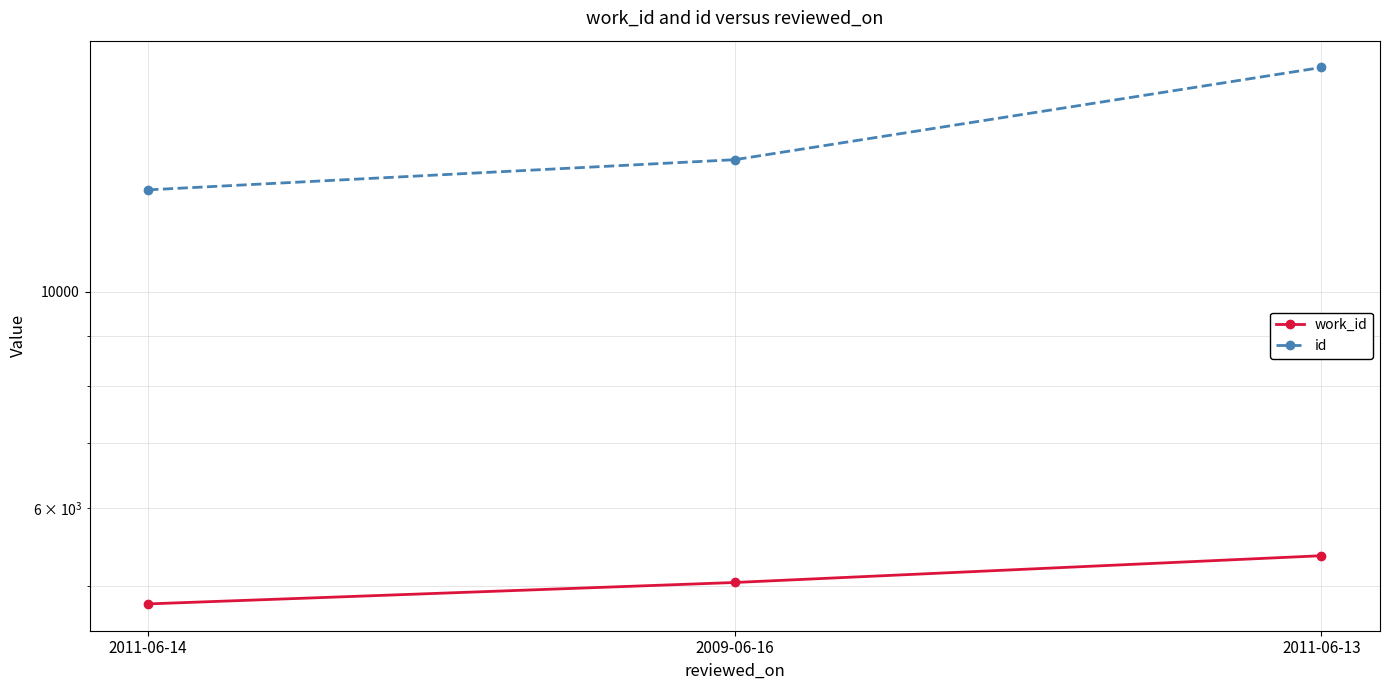

At which category does the chart reach its minimum across all series?

2011-06-14